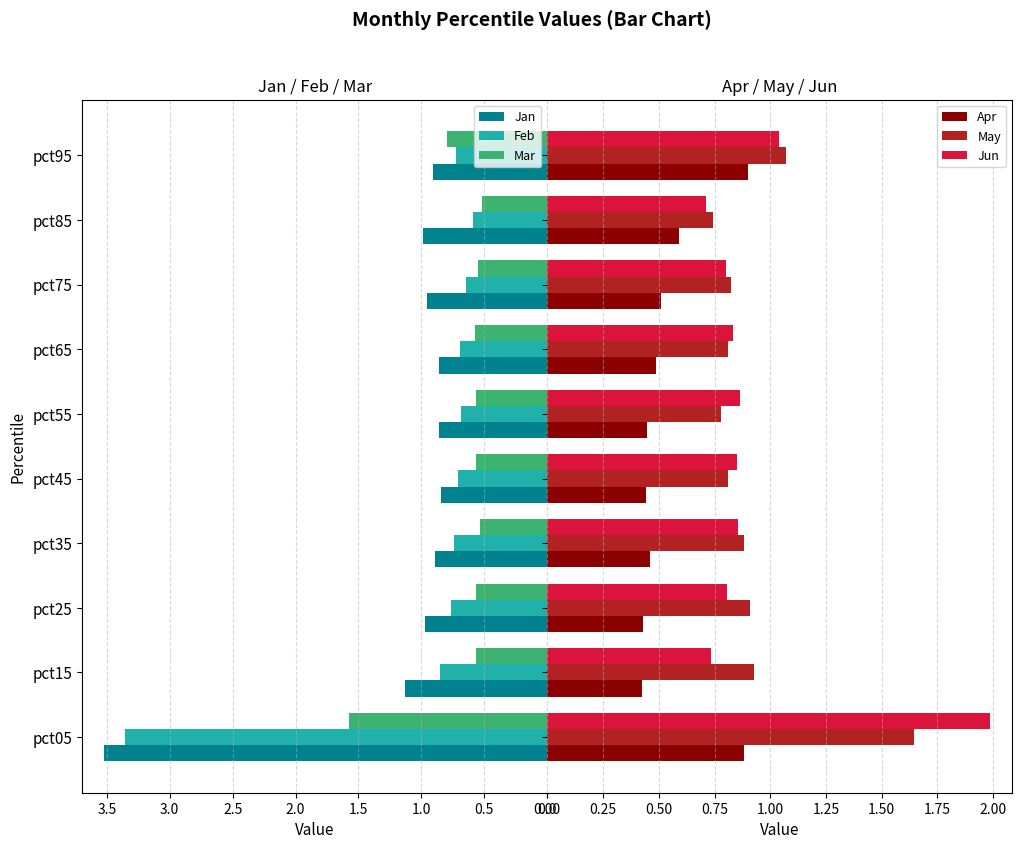

What is the difference between the second highest and second lowest values in the Jun series?

0.3